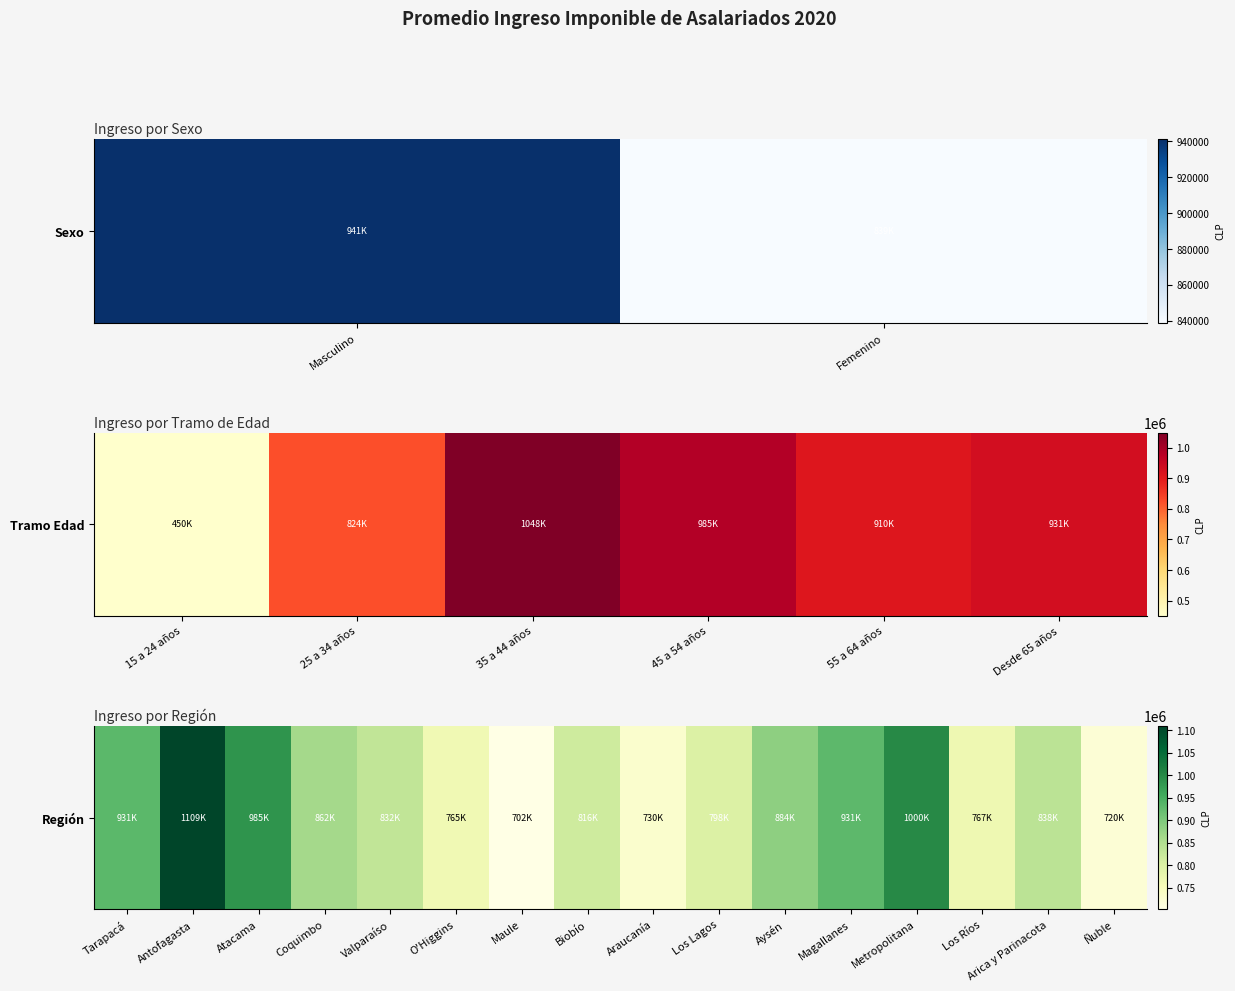

The chart shows a value of 547366.2 at Tarapacá. True or false?

False